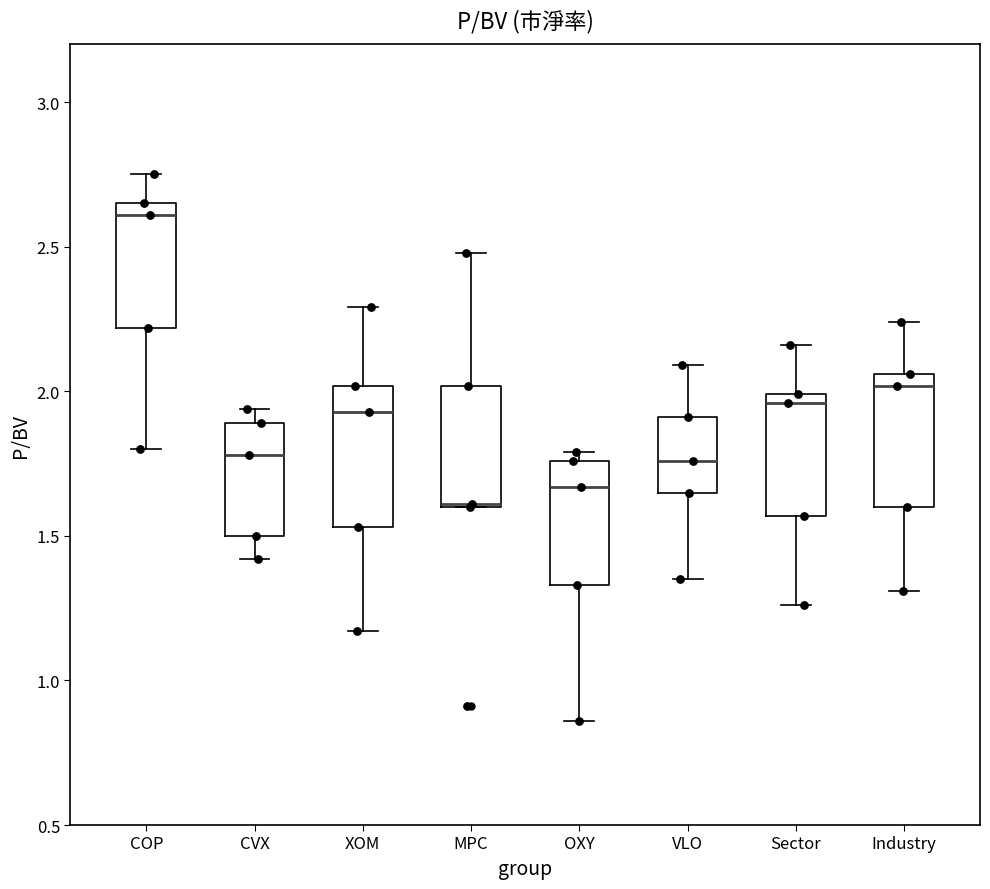

Reading left to right, transcribe this box plot: for each box, give where its median line is, the range the box spans, and where its two whiskers end, as read against the y-axis. The values are not printed on the chart, so give them approximately, as read against the axis.

COP: median 2.60, box 2.20 to 2.65, whiskers 1.80 to 2.75
CVX: median 1.80, box 1.50 to 1.90, whiskers 1.40 to 1.95
XOM: median 1.95, box 1.55 to 2.00, whiskers 1.15 to 2.30
MPC: median 1.60 (drawn on the box's lower edge), box 1.60 to 2.00, whiskers 1.60 to 2.50
OXY: median 1.65, box 1.35 to 1.75, whiskers 0.85 to 1.80
VLO: median 1.75, box 1.65 to 1.90, whiskers 1.35 to 2.10
Sector: median 1.95, box 1.55 to 2.00, whiskers 1.25 to 2.15
Industry: median 2.00, box 1.60 to 2.05, whiskers 1.30 to 2.25